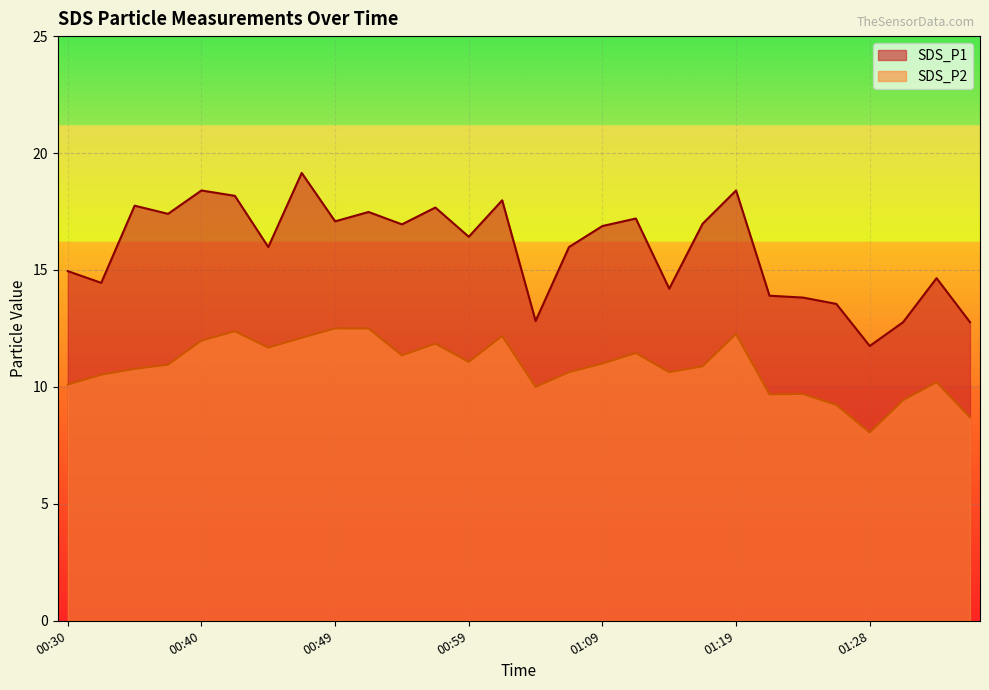

True or false: SDS_P2 and SDS_P1 cross at least once.

False